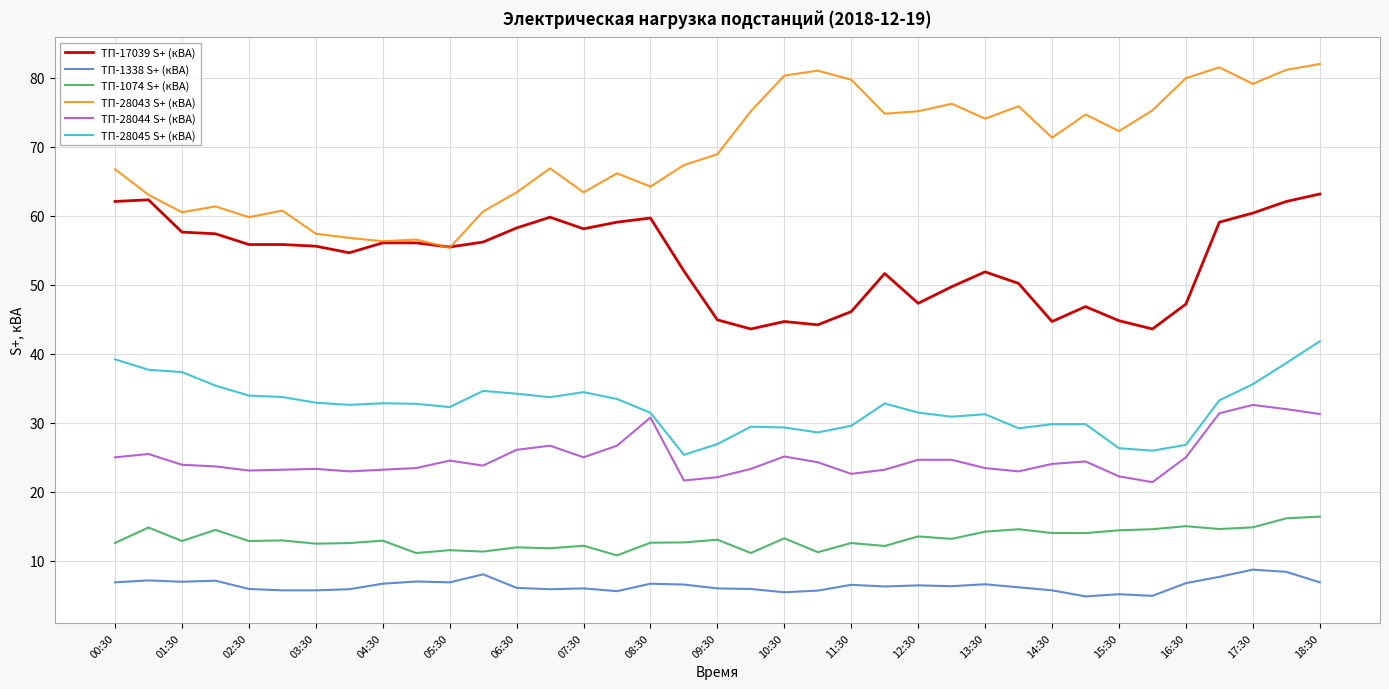

What is the smallest value displayed?

4.8